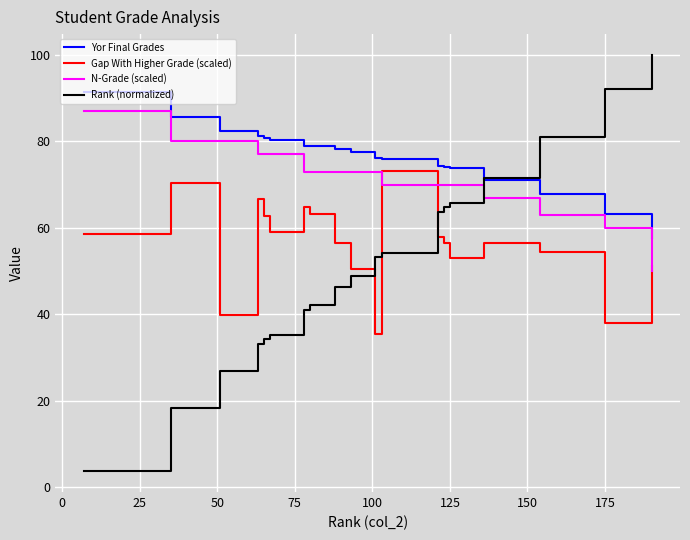

Which series has the widest spread of values?

Rank (normalized)